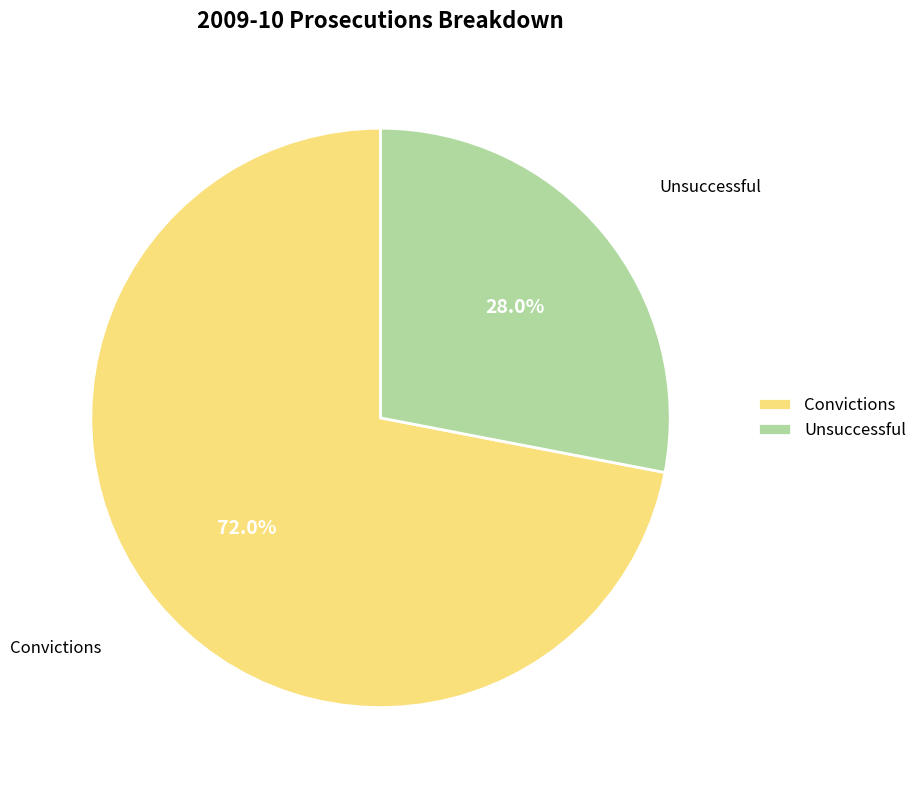

Is there any slice that represents more than half of the pie?

Yes